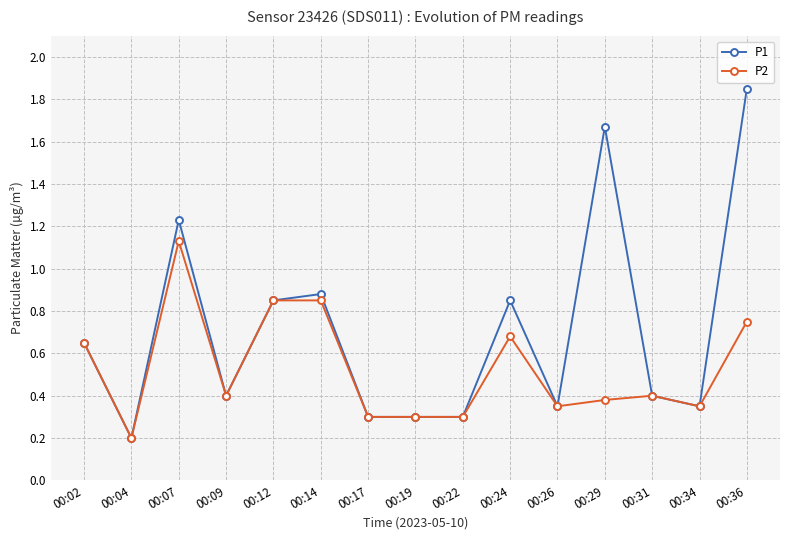

Which label corresponds to the smallest value in the chart?

00:04